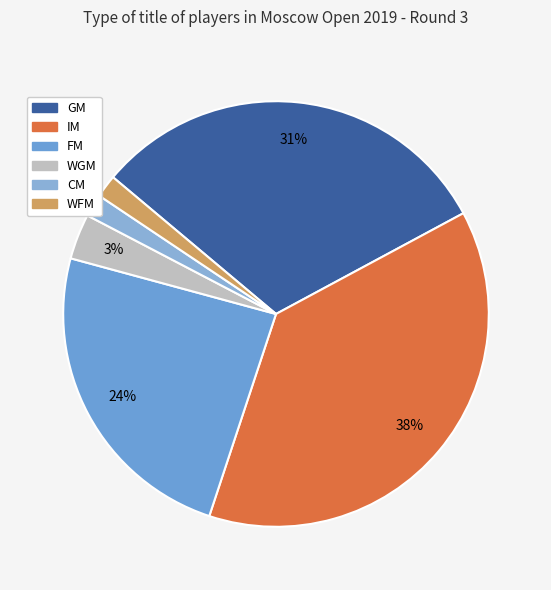

Count the number of slices in the pie.

6